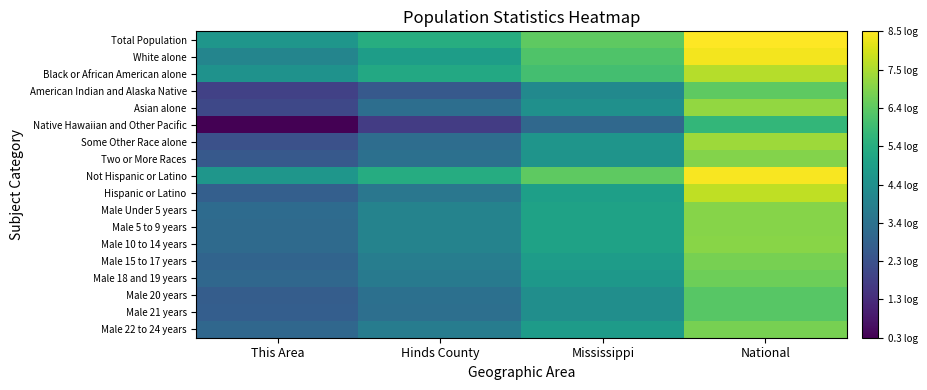

What is the difference between the highest and lowest values at National?

2.8